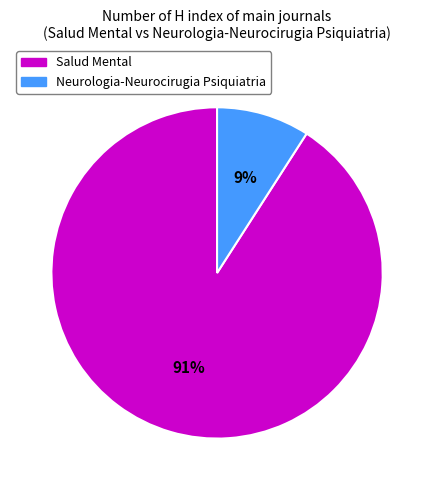

Count the number of slices in the pie.

2